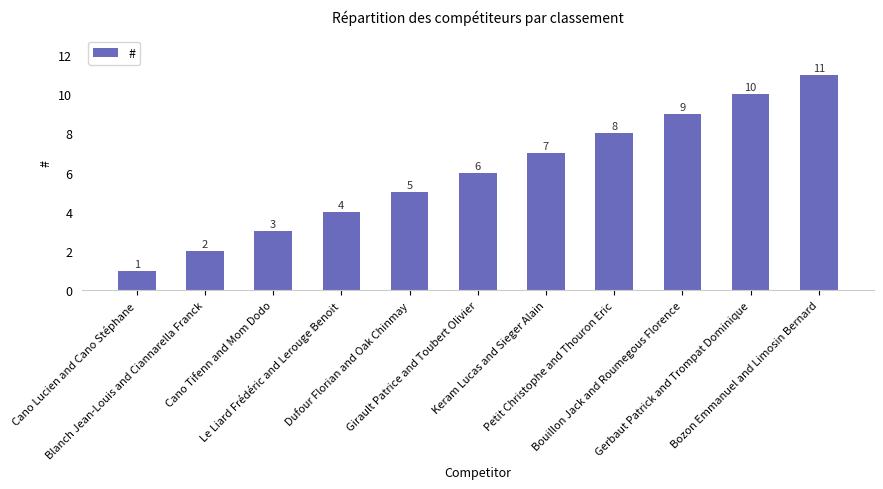

What is the sum of all values?

66